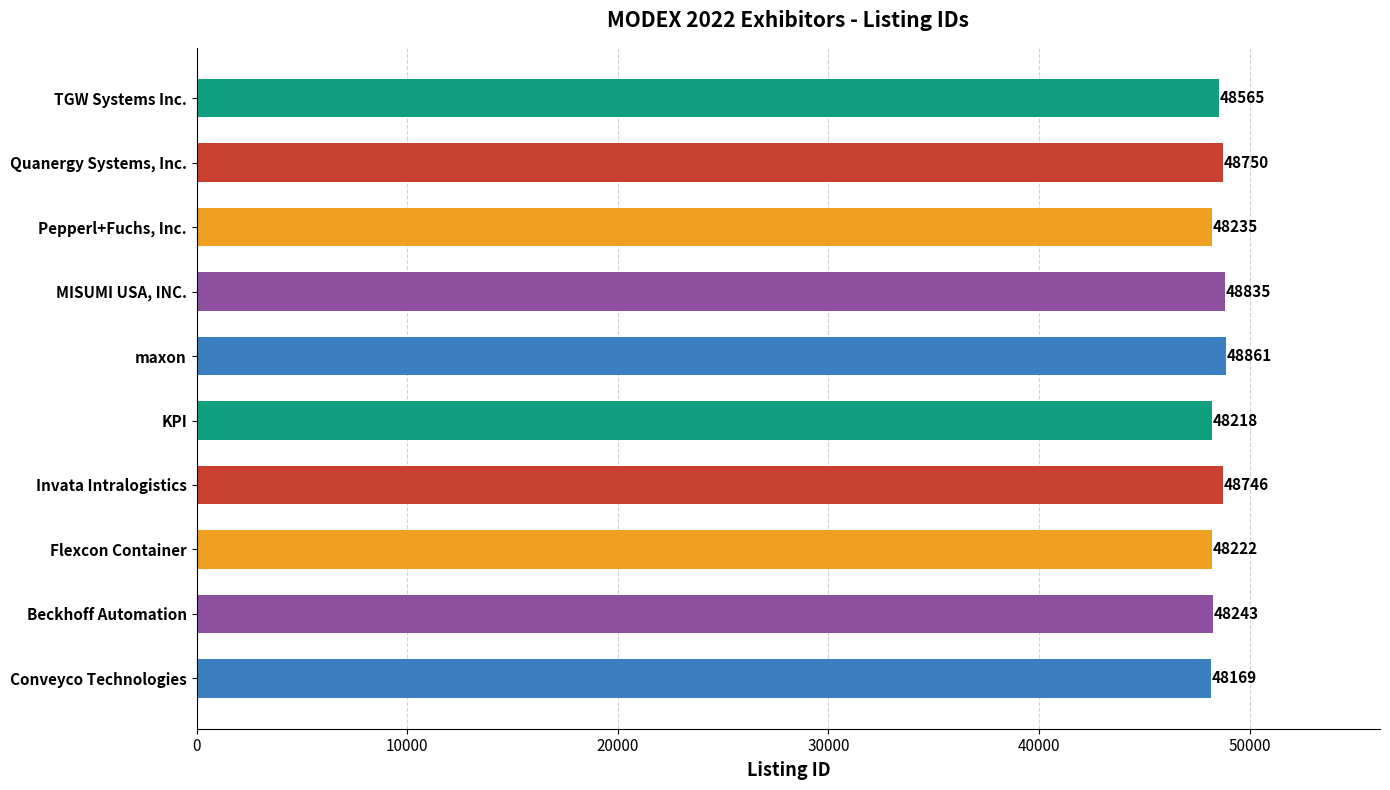

What is the smallest value displayed?

48169